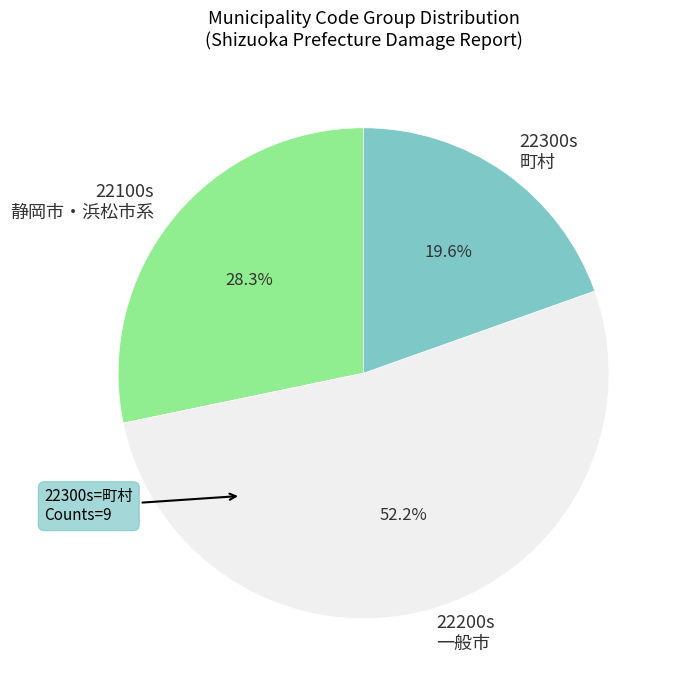

Count the number of slices in the pie.

3